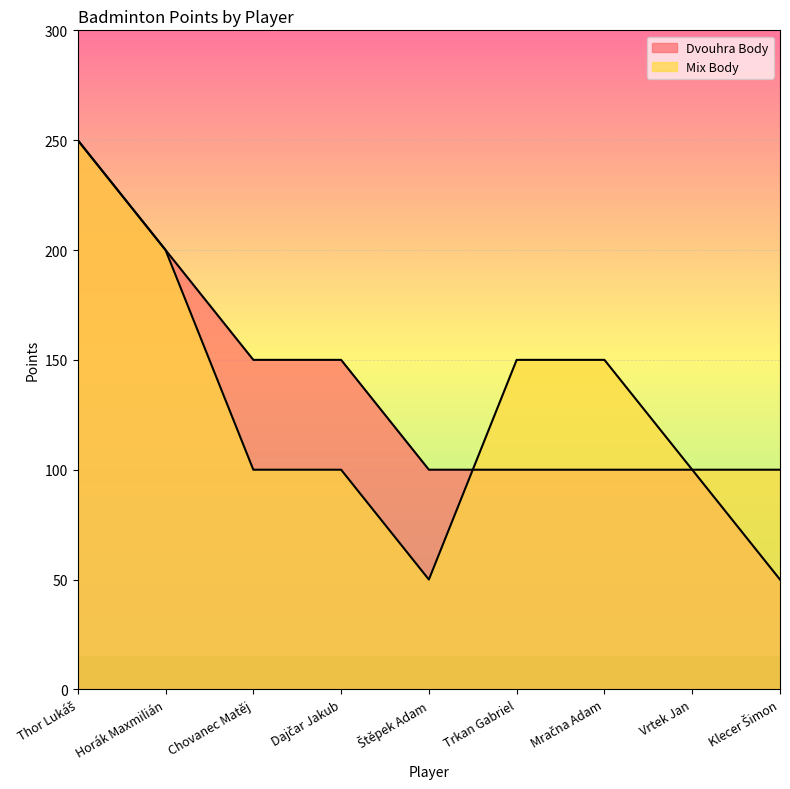

Rank the series at Dajčar Jakub from highest to lowest value.

Dvouhra Body, Mix Body